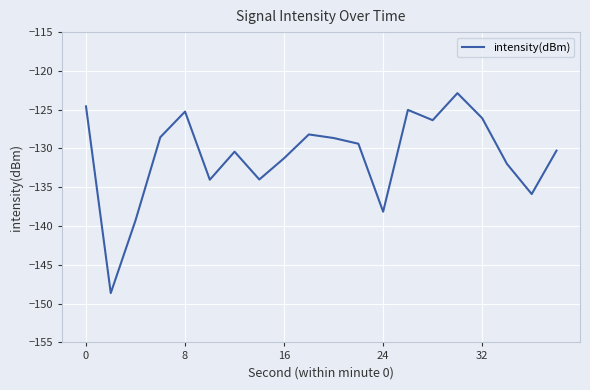

What is the greatest value displayed?

-122.9